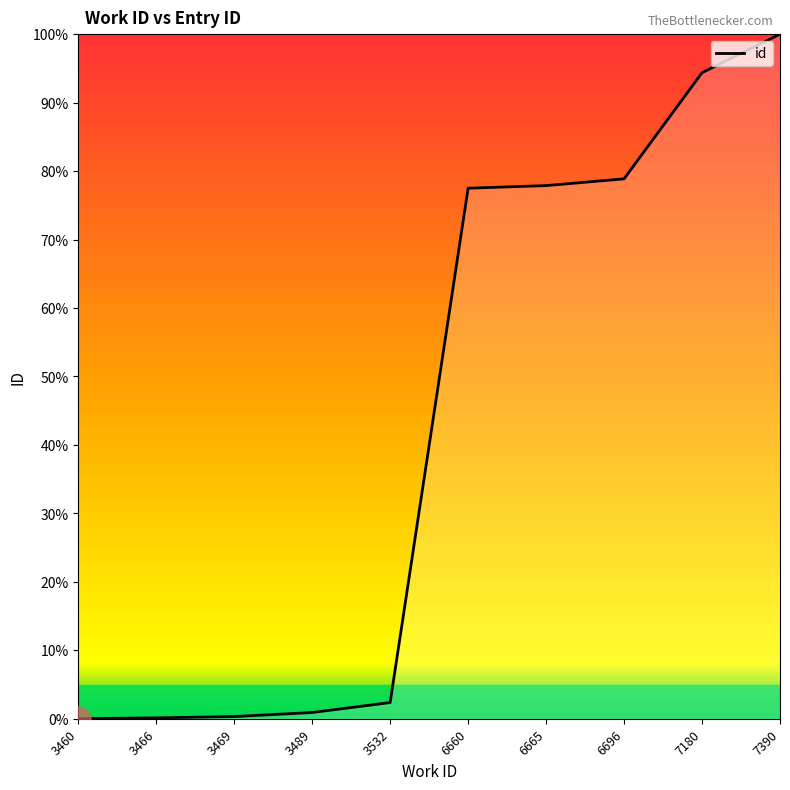

Does the chart display data point markers on the line(s)?

No